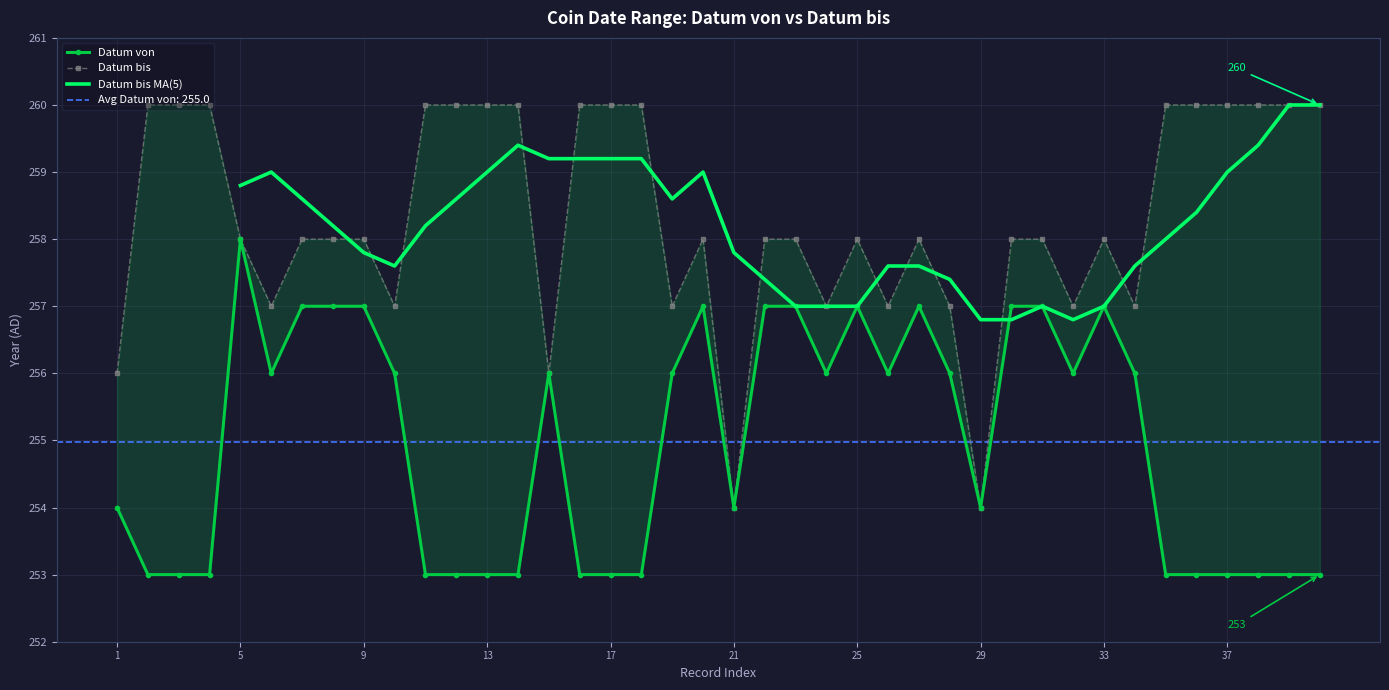

Reading left to right, extract all data points from this chart.

Datum von: 254	253	253	253	258	256	257	257	257	256	253	253	253	253	256	253	253	253	256	257	254	257	257	256	257	256	257	256	254	257	257	256	257	256	253	253	253	253	253	253
Datum bis: 256	260	260	260	258	257	258	258	258	257	260	260	260	260	256	260	260	260	257	258	254	258	258	257	258	257	258	257	254	258	258	257	258	257	260	260	260	260	260	260